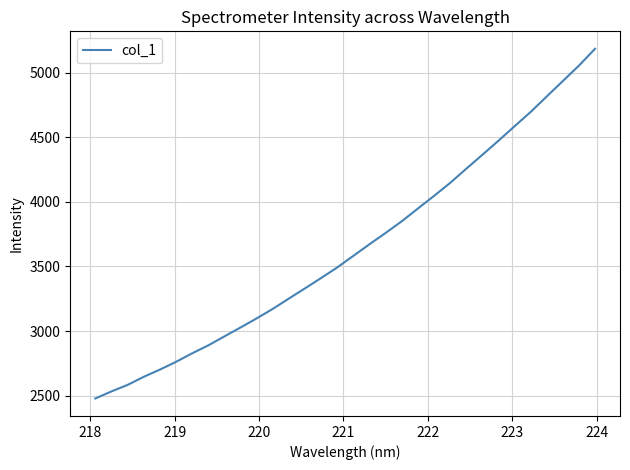

What is the maximum value shown in the chart?

5184.0